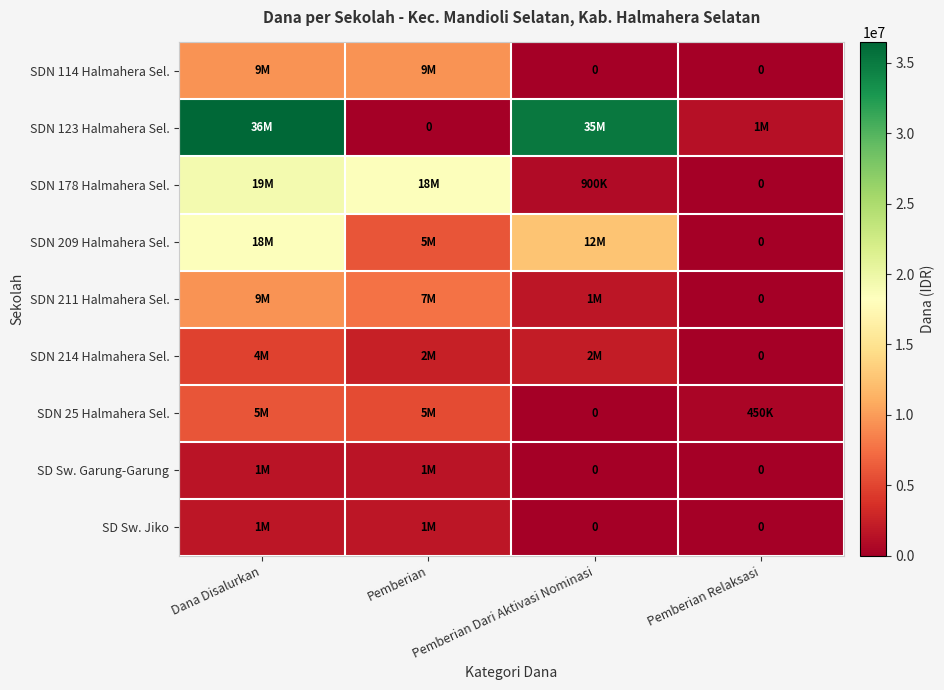

Is the value of SDN 214 Halmahera Sel. at Pemberian Relaksasi greater than the value of SDN 114 Halmahera Sel. at Pemberian Relaksasi?

No